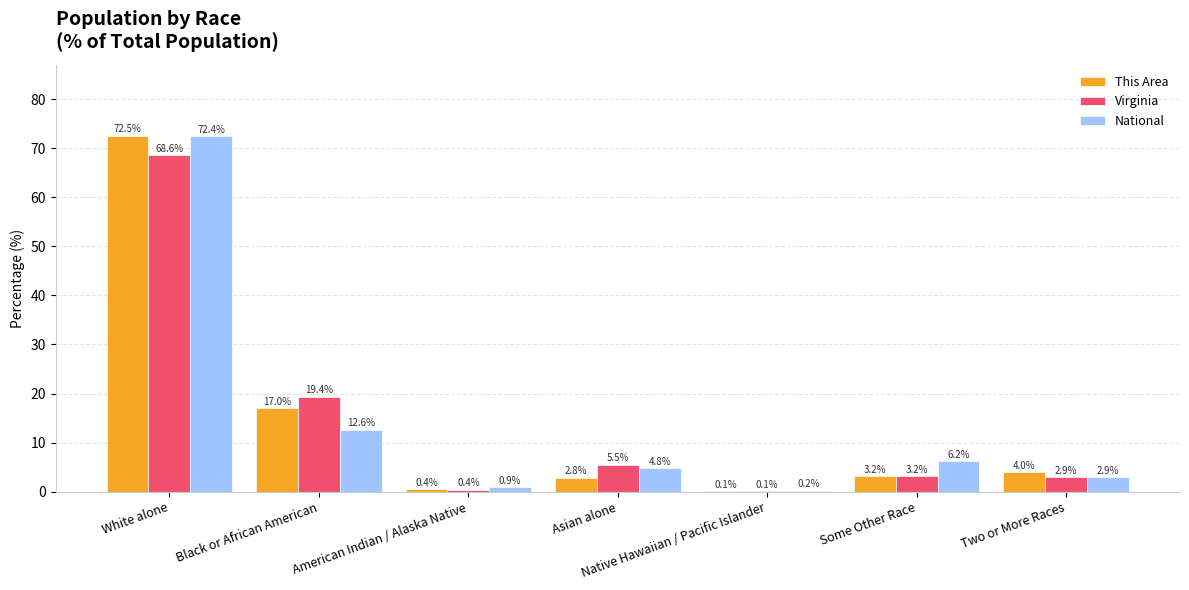

What is the approximate value of National at Some Other Race?

6.2